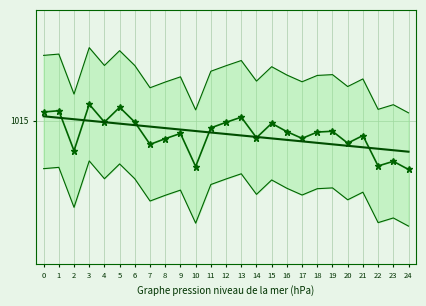

Rank the series by their maximum value, from lowest to highest.

tendance, pressure niveau de la mer (hPa)